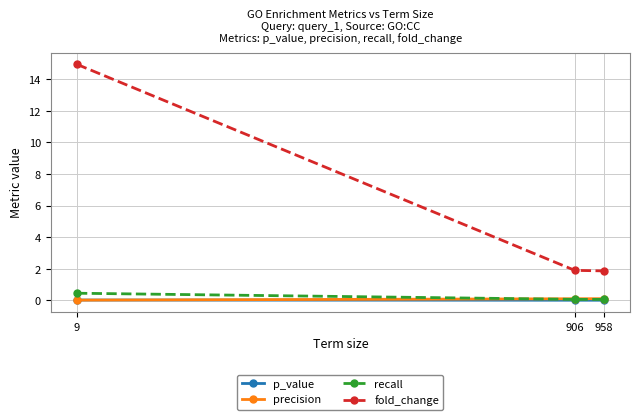

Which series has the largest range (max minus min)?

fold_change